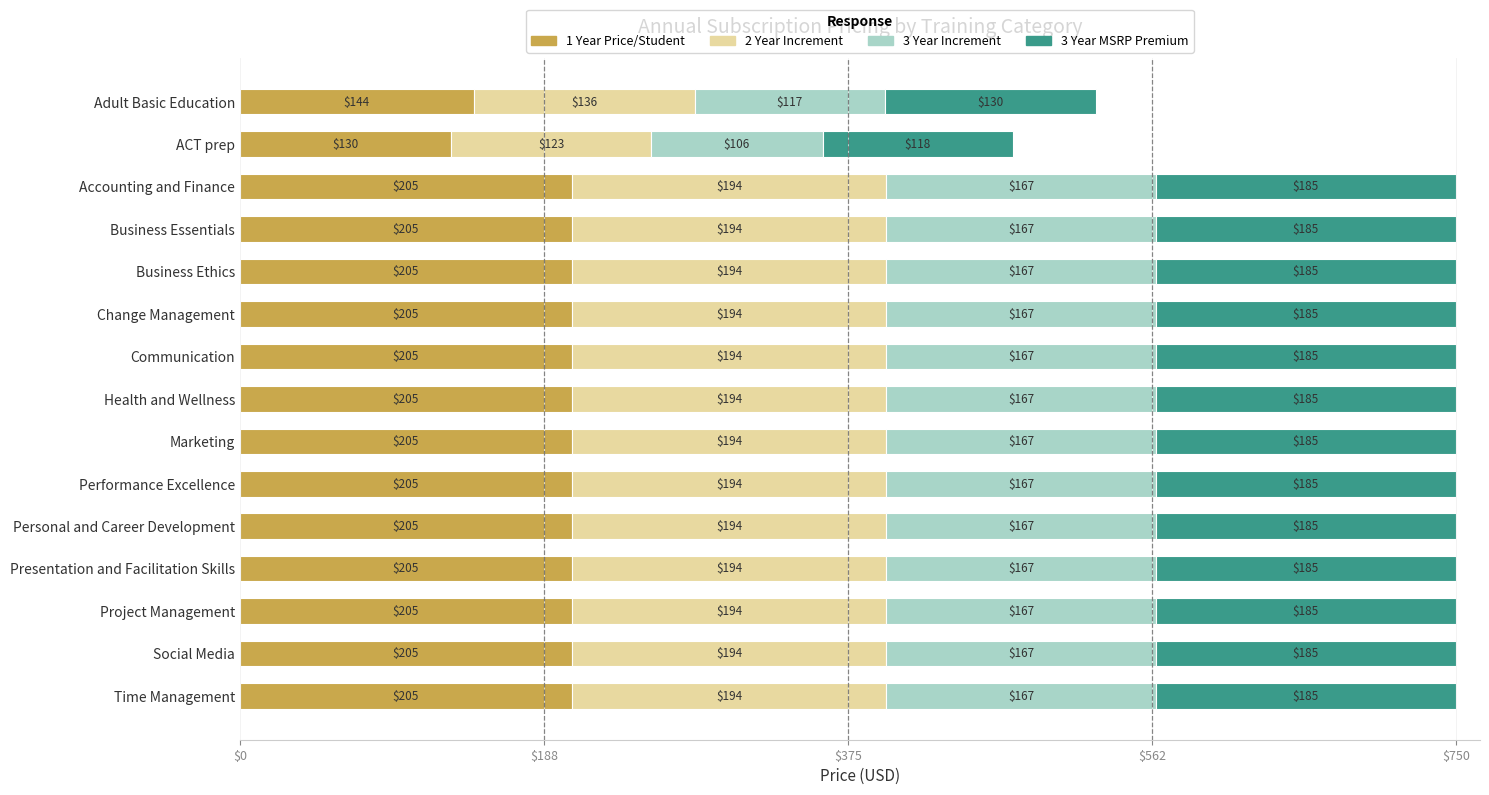

What is the average value of the 1 Year Price/Student series?

195.9